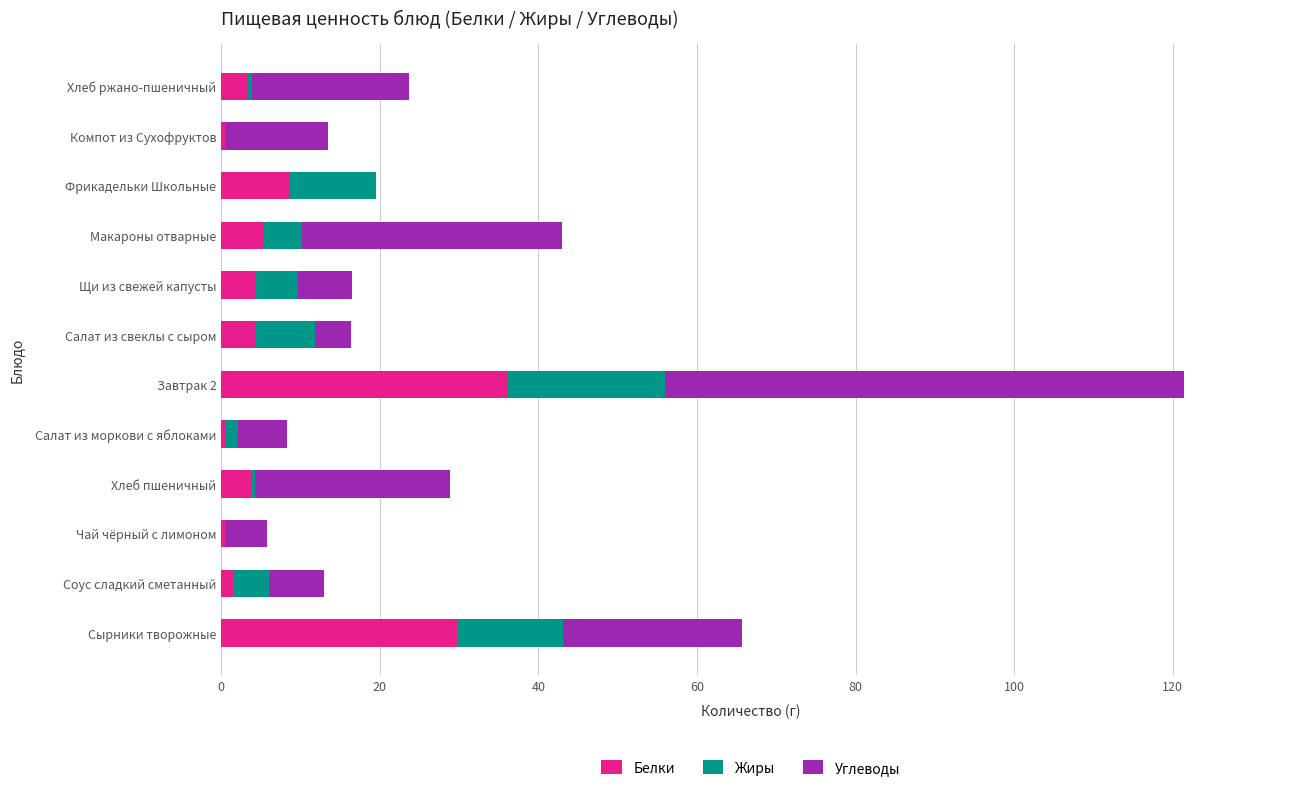

At which label does Белки reach its peak?

Завтрак 2